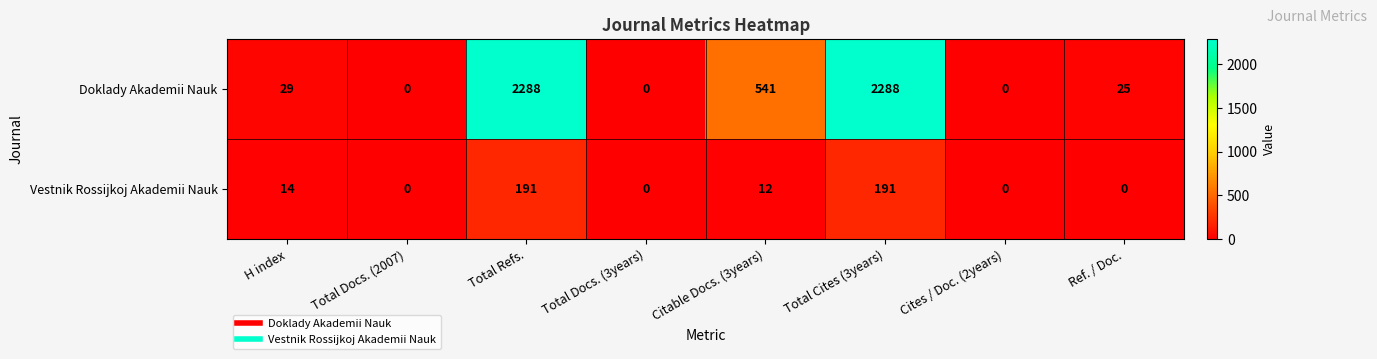

Which series has the largest range (max minus min)?

Doklady Akademii Nauk